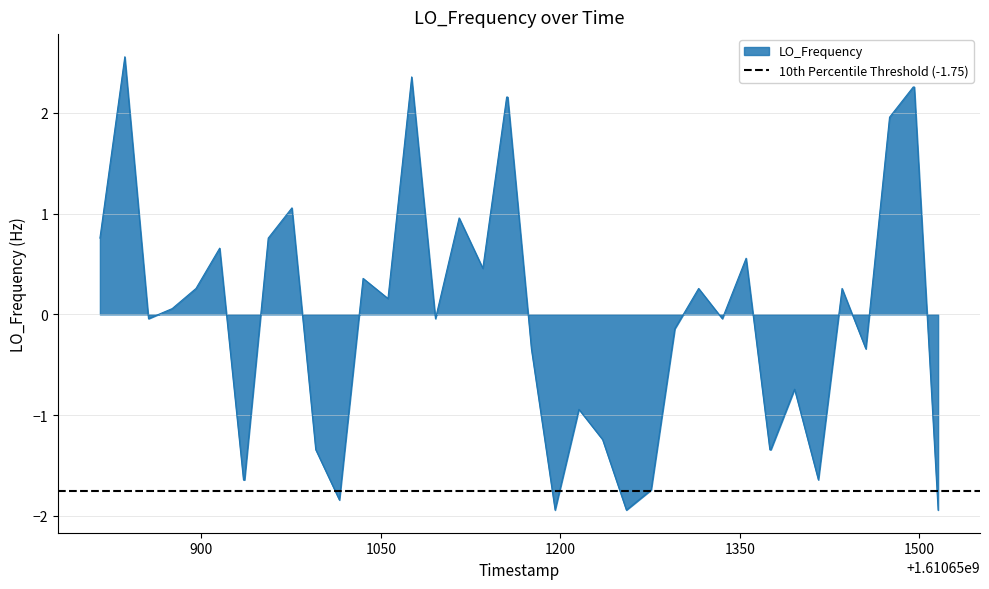

True or false: there are more than 2 points higher than both neighbors.

True